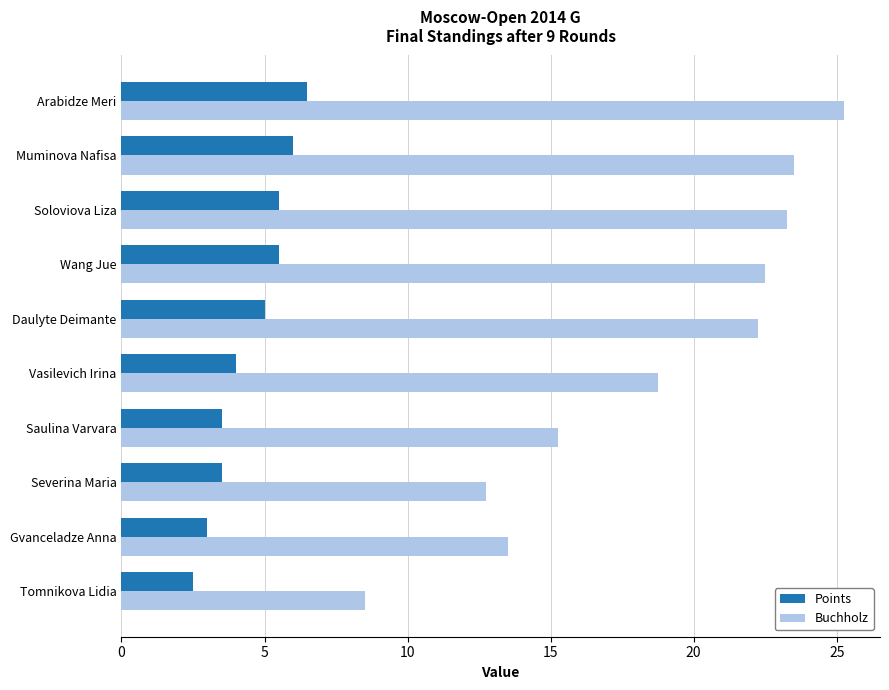

What is the difference between the maximum and minimum values in the Points series?

4.0